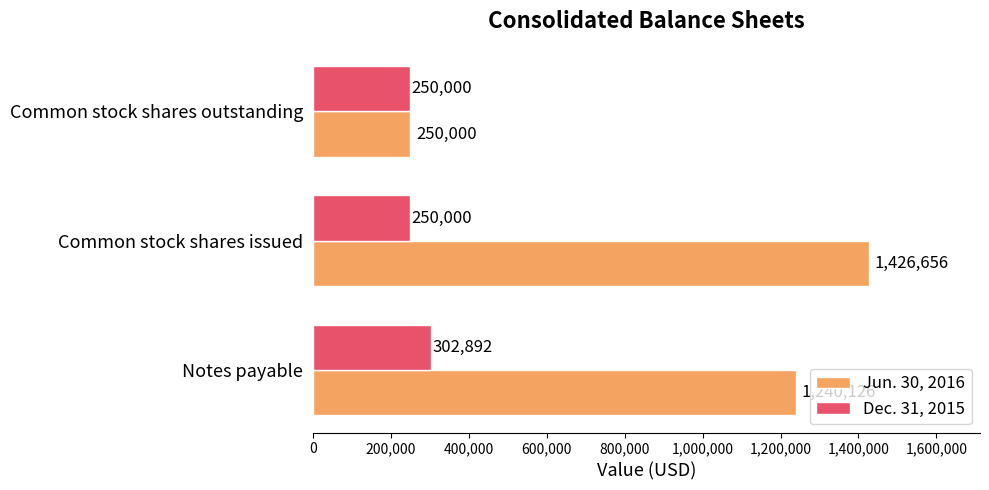

What is the total value across all series at Common stock shares outstanding?

500000